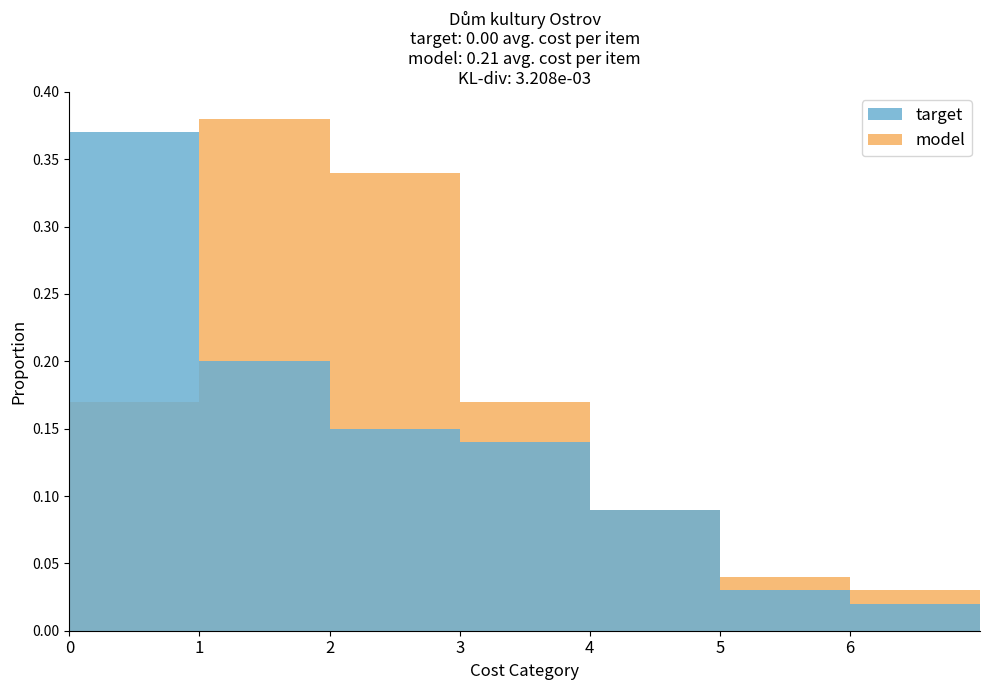

Is it true that model equals 0.1 at 0?

False